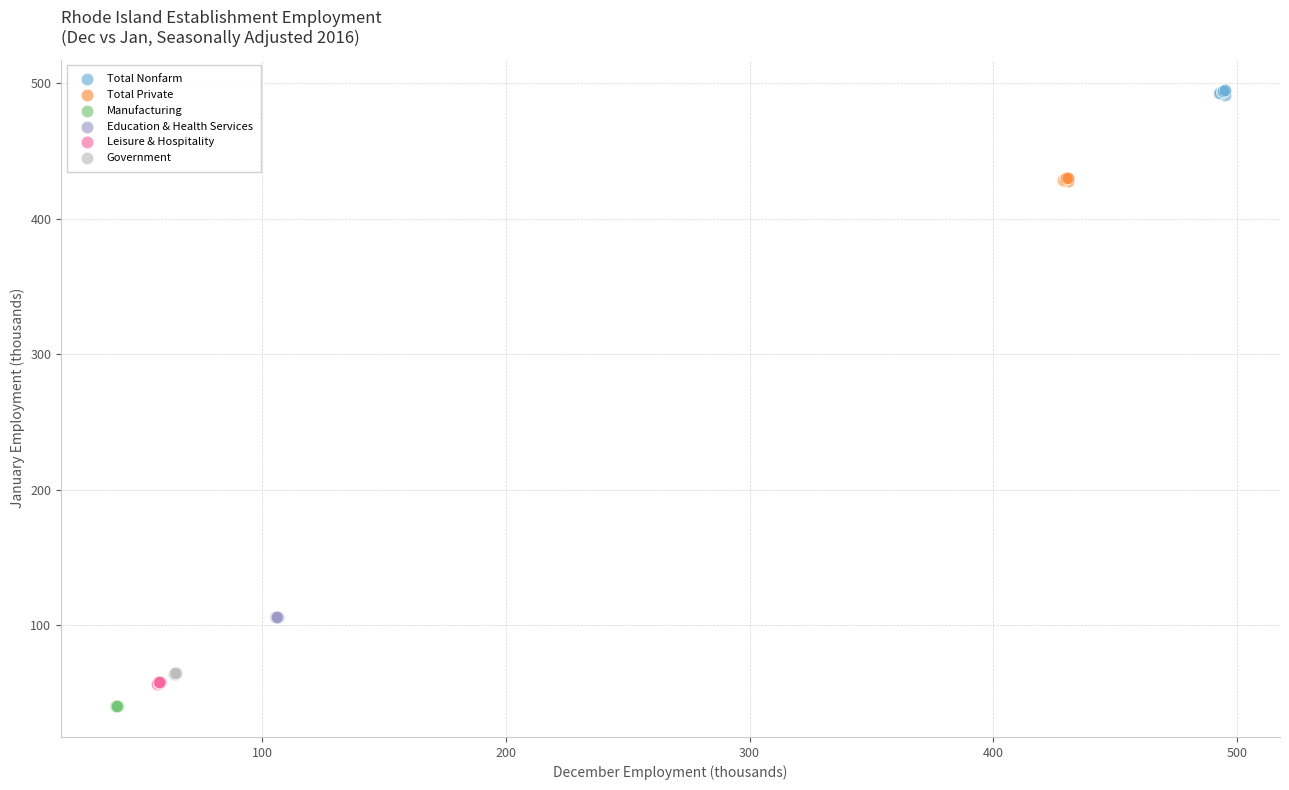

Which series reaches the maximum Y coordinate?

Total Nonfarm